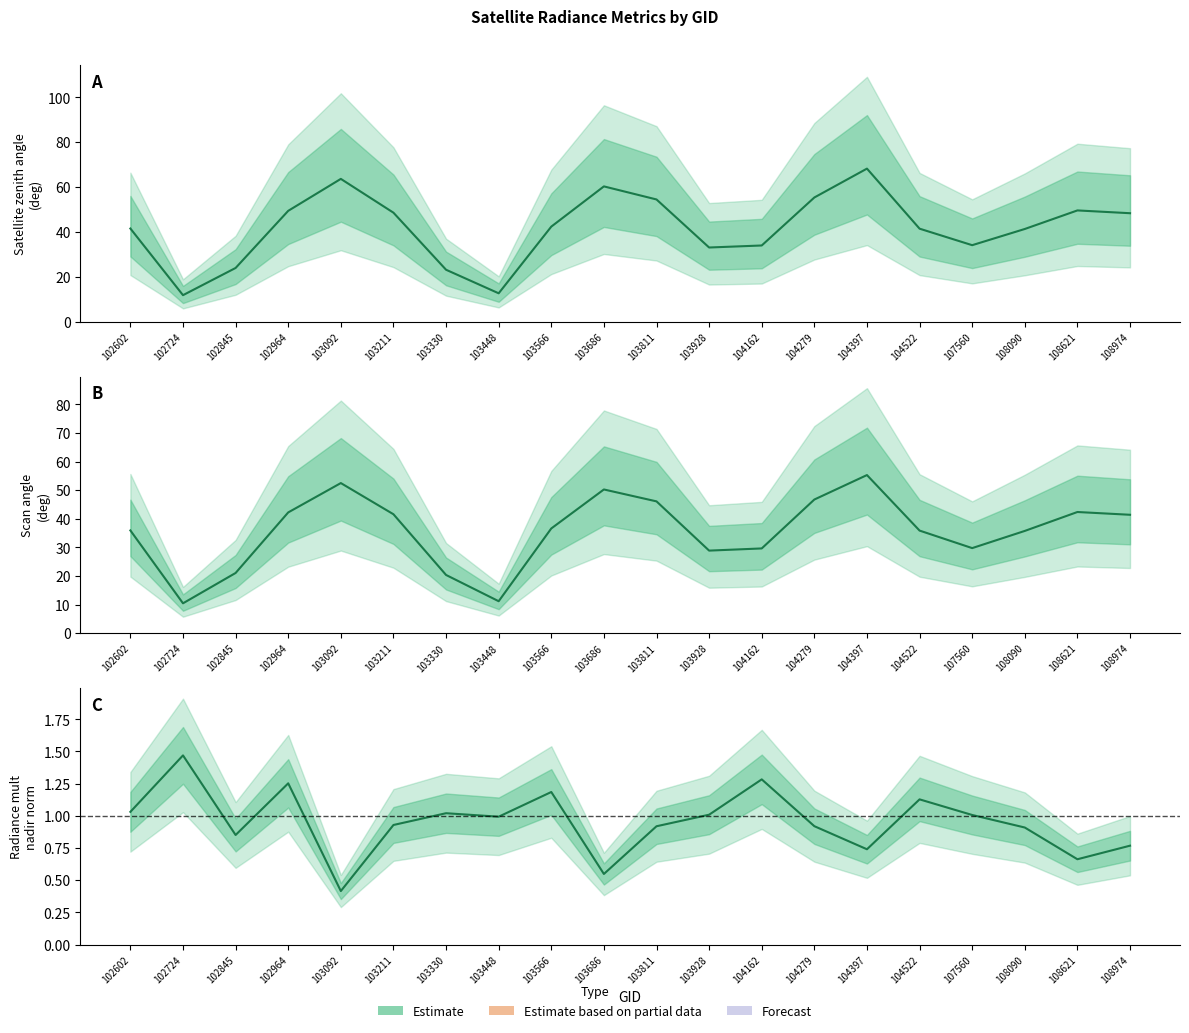

Reading left to right, what are all the values shown in this chart?

satz: 102602=41.5	102724=11.8	102845=23.9	102964=49.4	103092=63.6	103211=48.5	103330=23.1	103448=12.6	103566=42.3	103686=60.3	103811=54.4	103928=33.0	104162=33.9	104279=55.3	104397=68.2	104522=41.4	107560=34.1	108090=41.3	108621=49.6	108974=48.3
scan_angle: 102602=35.9	102724=10.4	102845=21.0	102964=42.2	103092=52.5	103211=41.6	103330=20.3	103448=11.1	103566=36.6	103686=50.2	103811=46.1	103928=28.9	104162=29.6	104279=46.7	104397=55.3	104522=35.9	107560=29.7	108090=35.7	108621=42.4	108974=41.4
rade9_mult_nadir_norm: 102602=1.0	102724=1.5	102845=0.9	102964=1.3	103092=0.4	103211=0.9	103330=1.0	103448=1.0	103566=1.2	103686=0.5	103811=0.9	103928=1.0	104162=1.3	104279=0.9	104397=0.7	104522=1.1	107560=1.0	108090=0.9	108621=0.7	108974=0.8